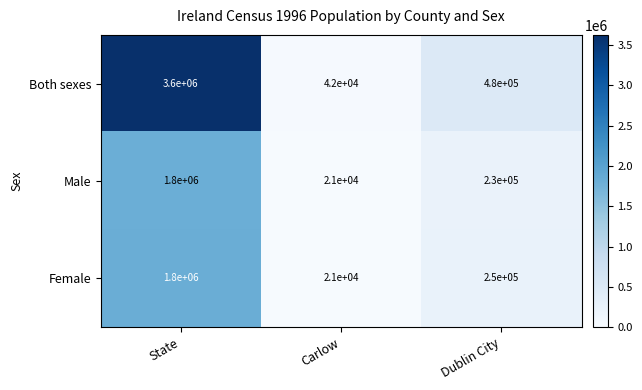

How many data points in Male are less than 230000?

1